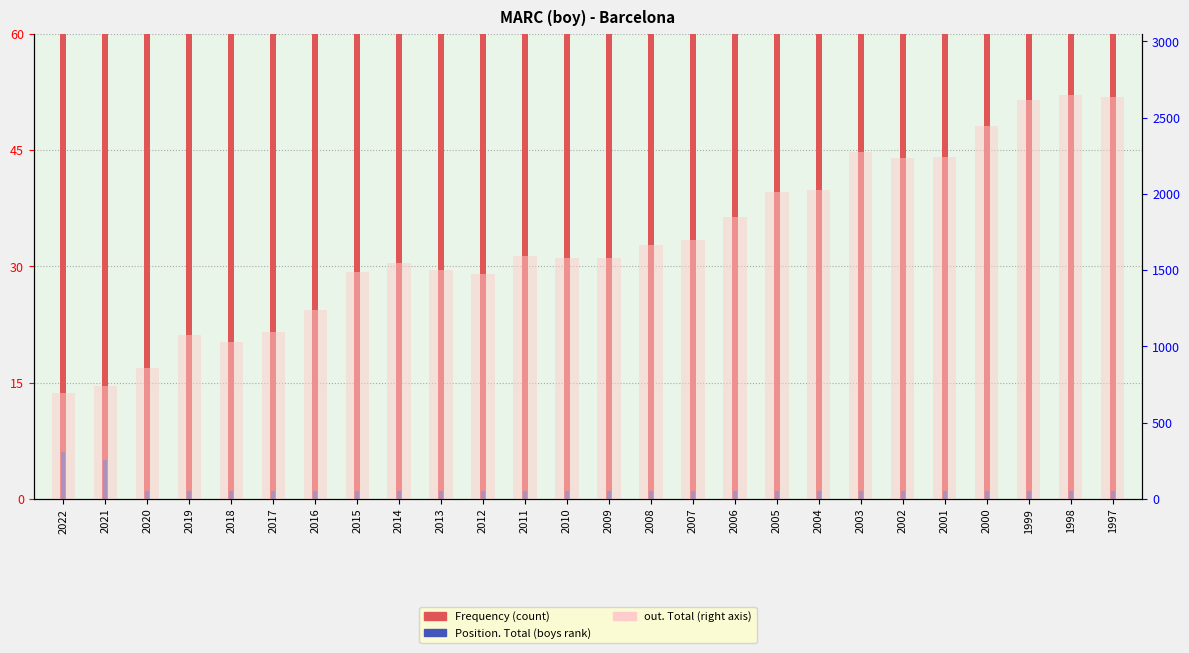

What is the total value across all series at 1998?

3790